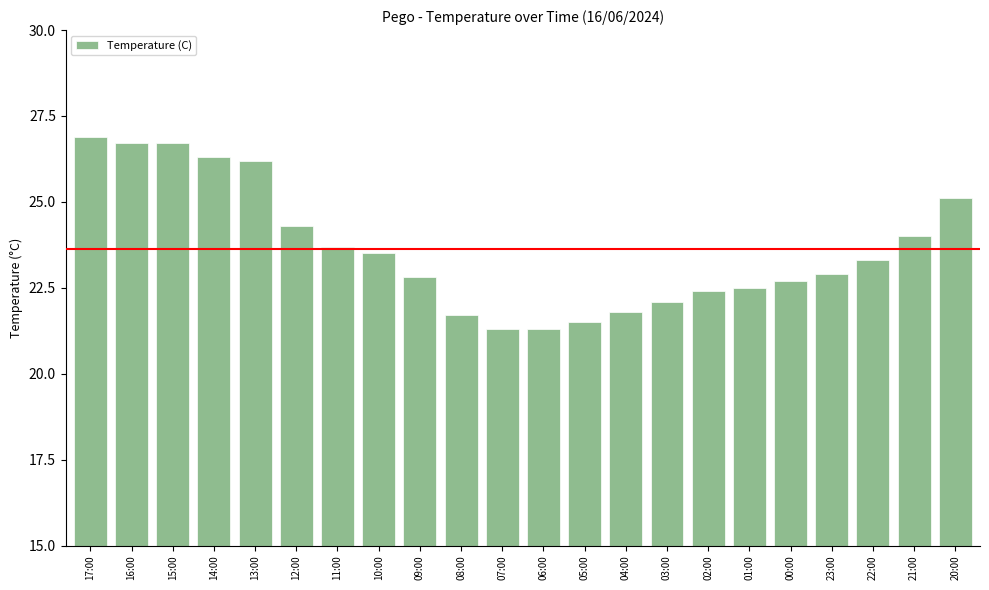

What is the label of the 9th bar from the left?

09:00